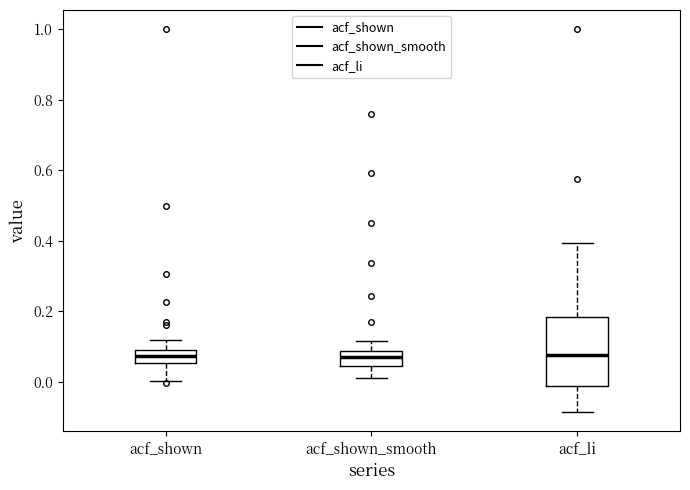

Reading left to right, transcribe this box plot: for each box, give where its median line is, the range the box spans, and where its two whiskers end, as read against the y-axis. The values are not printed on the chart, so give them approximately, as read against the axis.

acf_shown: median 0.08 (inside the box), box 0.06 to 0.08, whiskers 0.00 to 0.12
acf_shown_smooth: median 0.06, box 0.04 to 0.08, whiskers 0.02 to 0.12
acf_li: median 0.08, box -0.02 to 0.18, whiskers -0.08 to 0.40